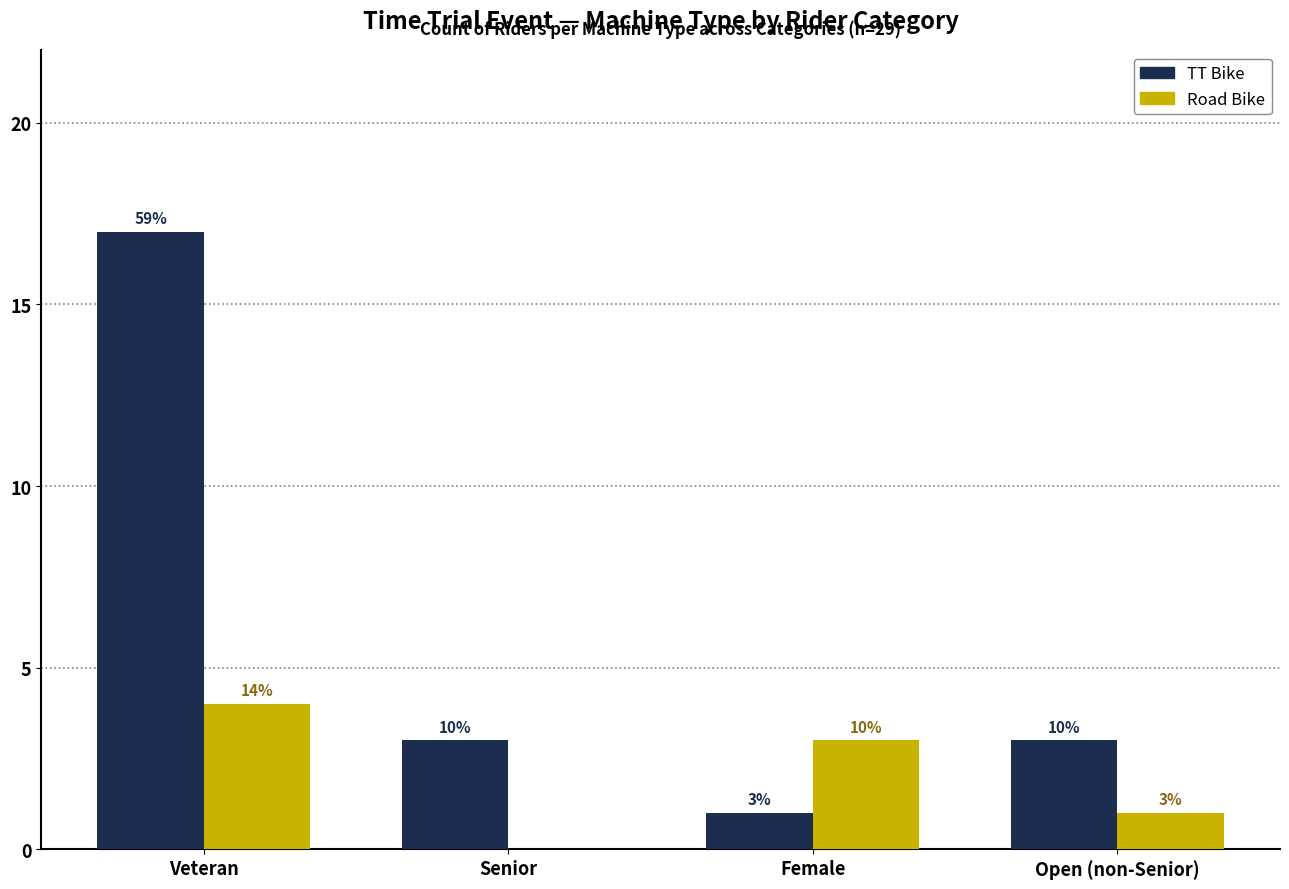

Rank the series by their average value, from lowest to highest.

Road Bike, TT Bike